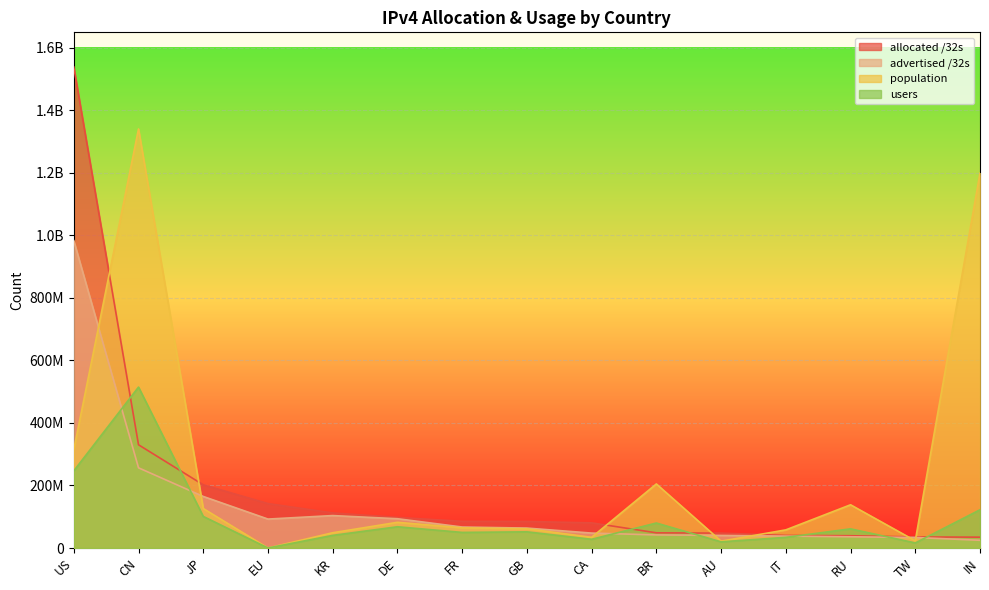

The value of users at IT is 34054387. True or false?

True